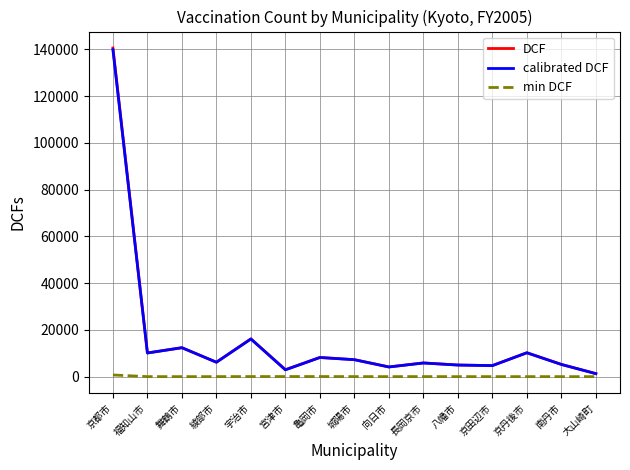

At how many categories does at least one series exceed 106226?

1